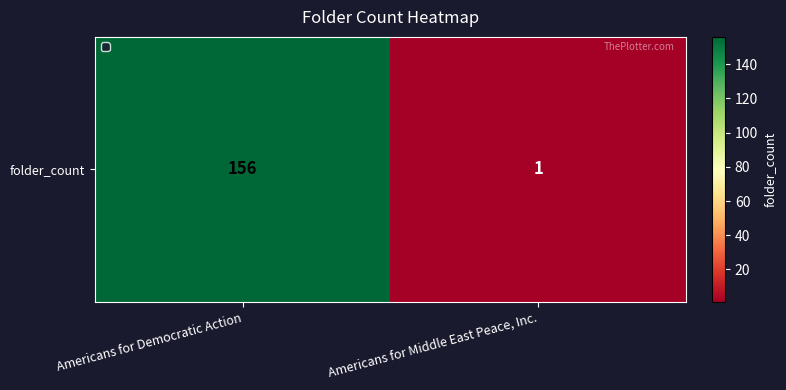

What is the change in value from Americans for Democratic Action to Americans for Middle East Peace, Inc.?

-155